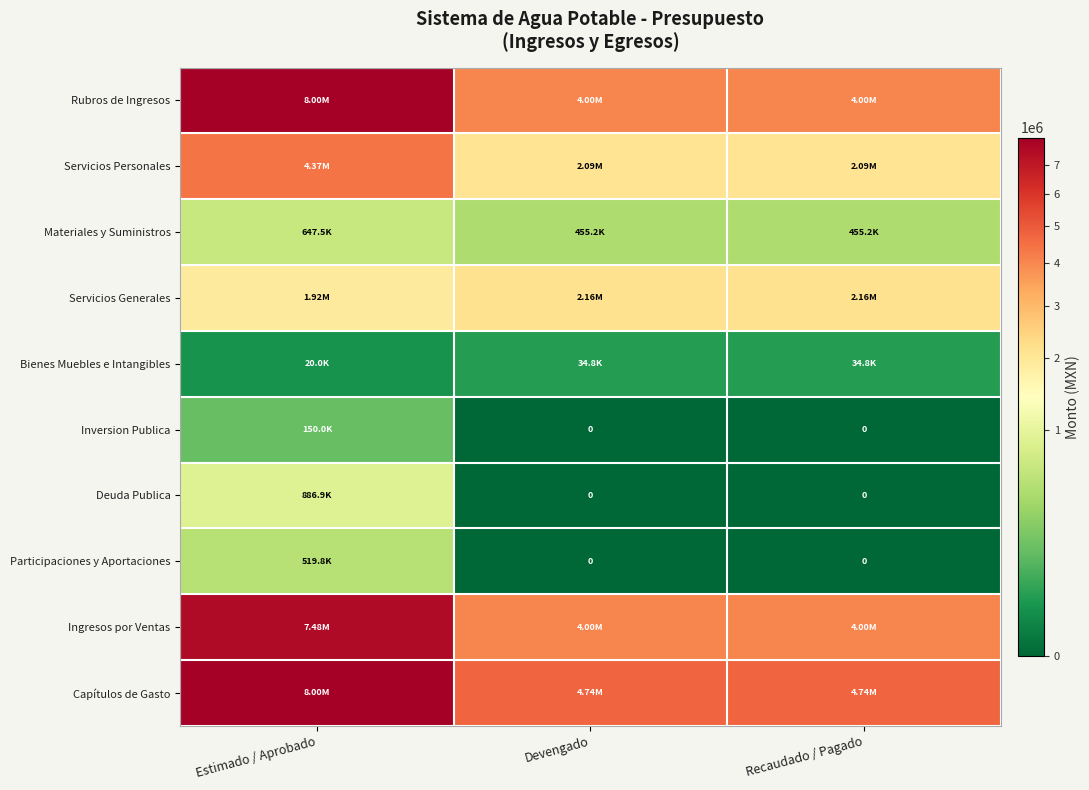

What is the difference between the maximum and minimum values in the Ingresos por Ventas series?

3474310.5